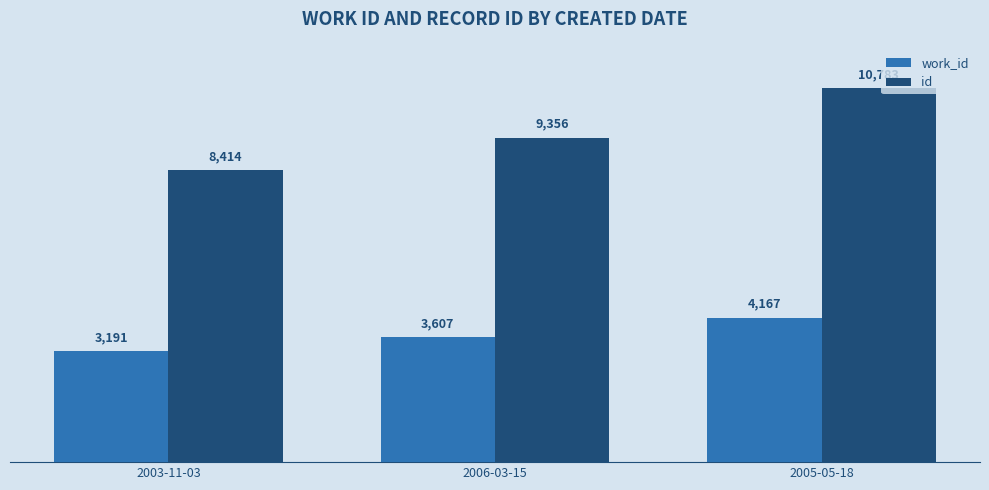

Is it true that id equals 2939 at 2006-03-15?

False